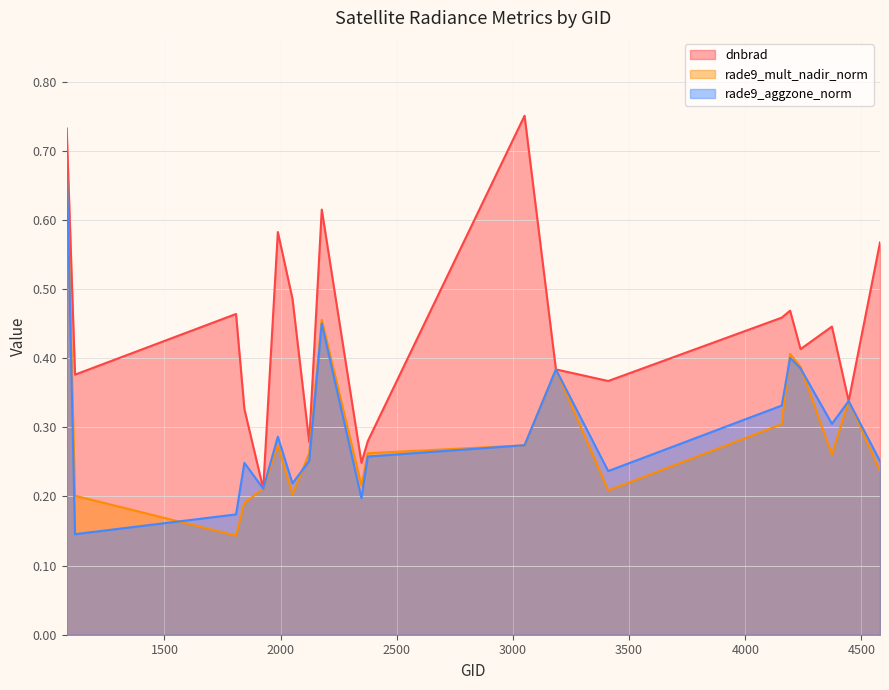

Which series has the largest total across all categories?

dnbrad